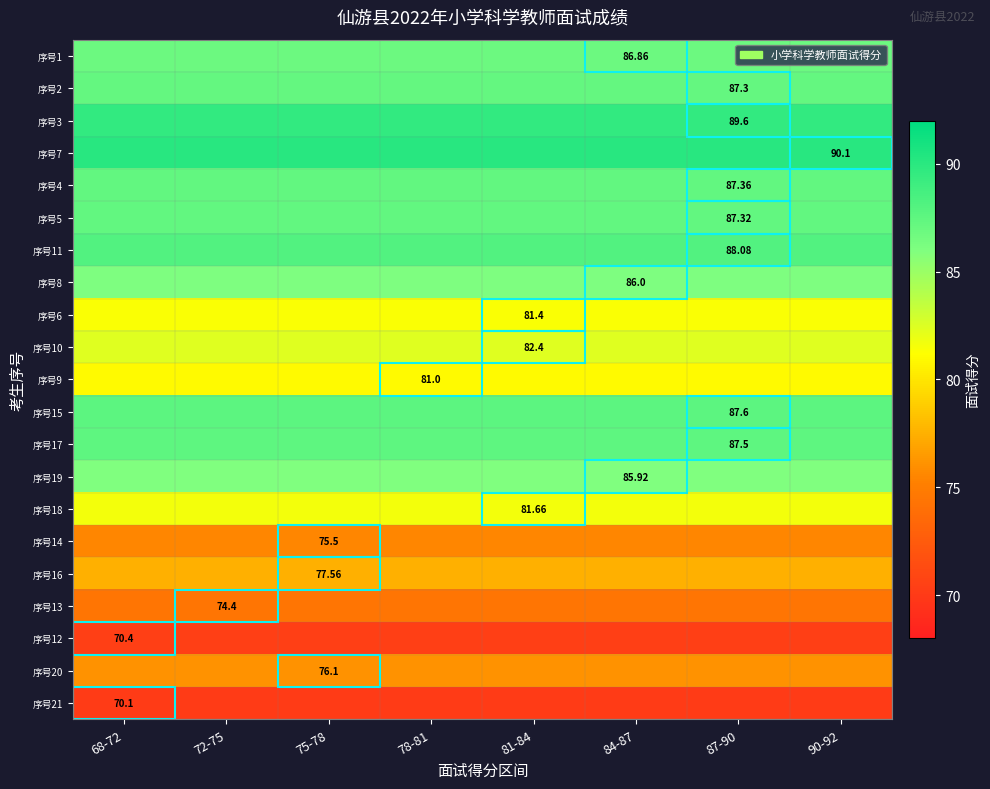

What is the approximate value of 序号17 at 84-87?

87.5